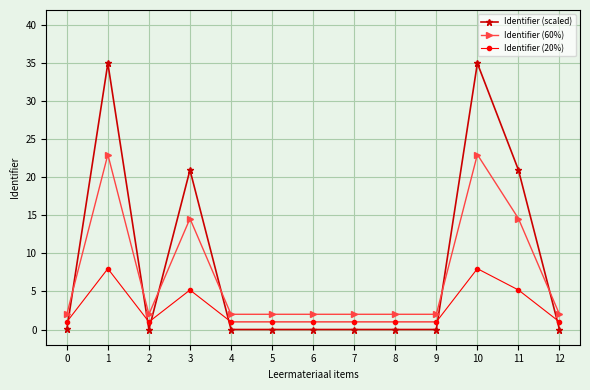

List the series in order of their peak value, lowest first.

Identifier (20%), Identifier (60%), Identifier (scaled)